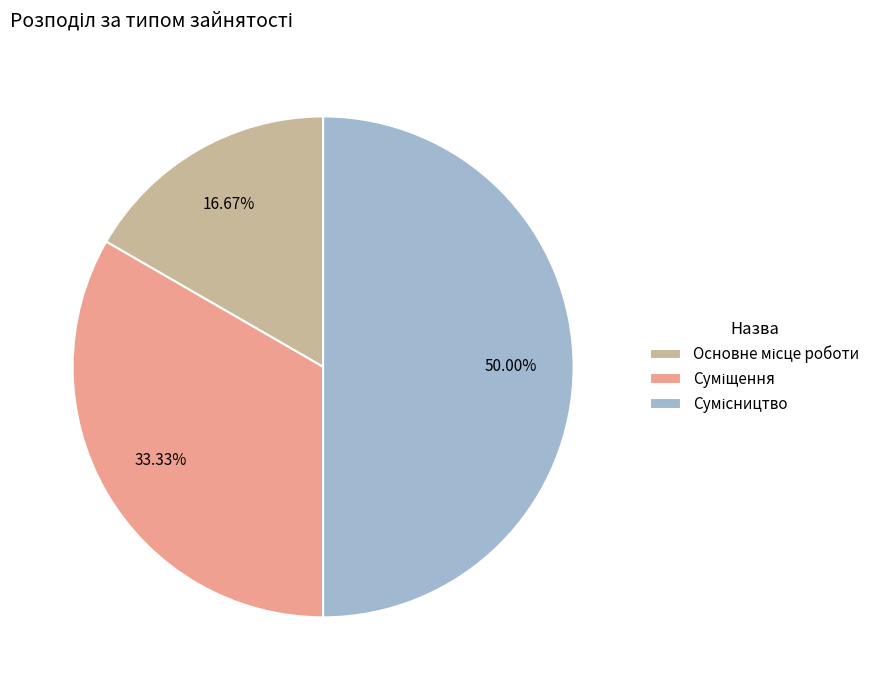

What is the total percentage of Суміщення and Основне місце роботи?

50.0%